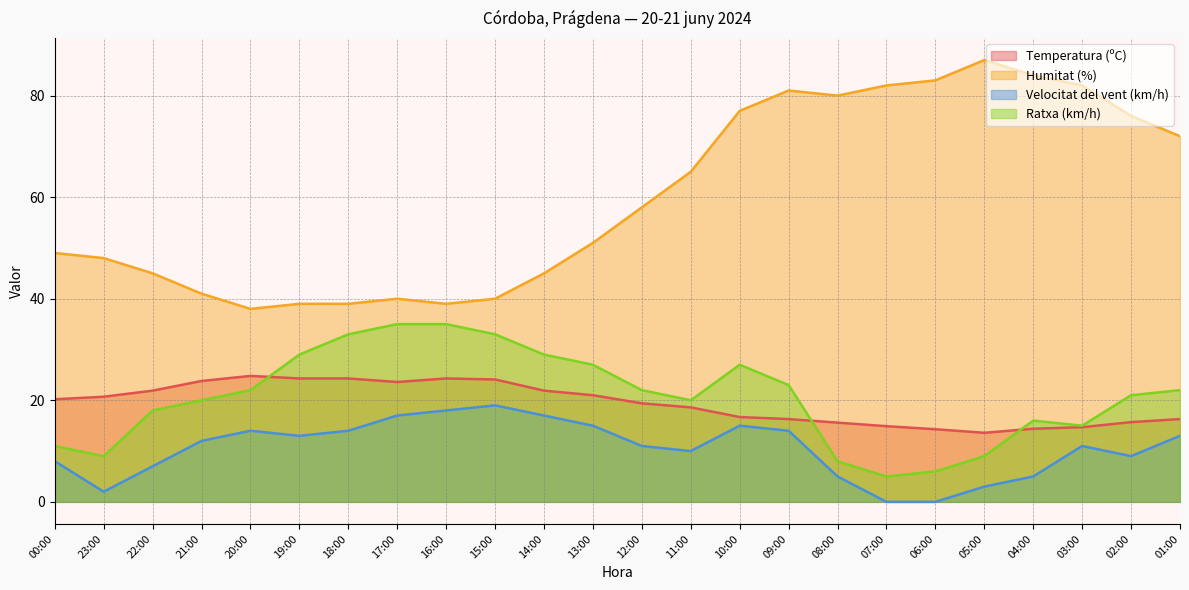

List the series in order of their peak value, lowest first.

Velocitat del vent (km/h), Temperatura (ºC), Ratxa (km/h), Humitat (%)